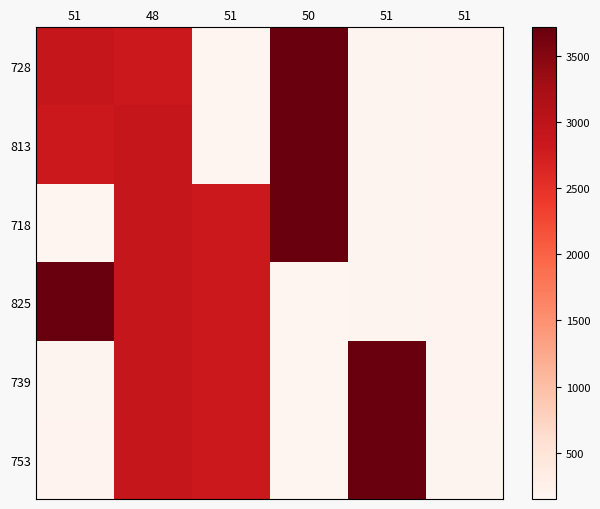

At how many categories does at least one series exceed 3286?

3